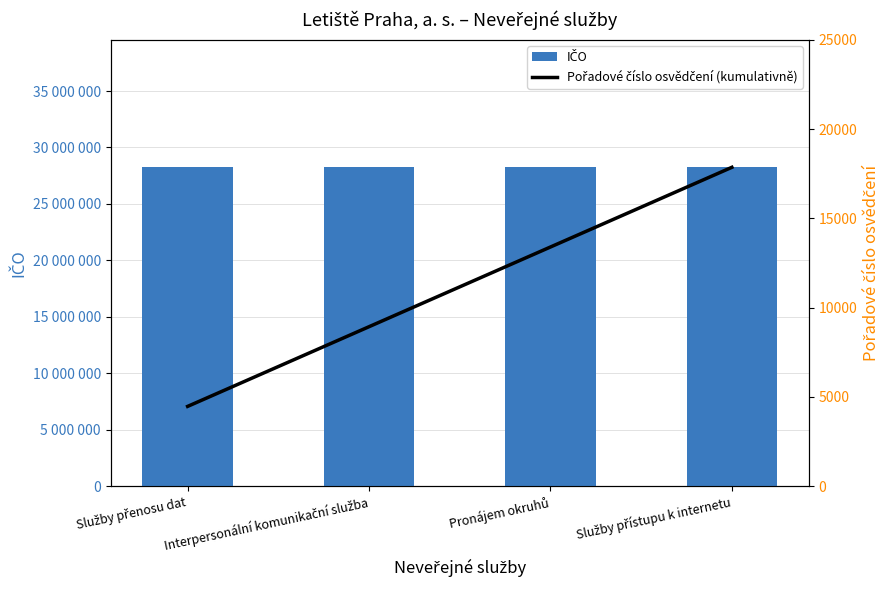

What is the approximate value of IČO at Služby přístupu k internetu?

28244532